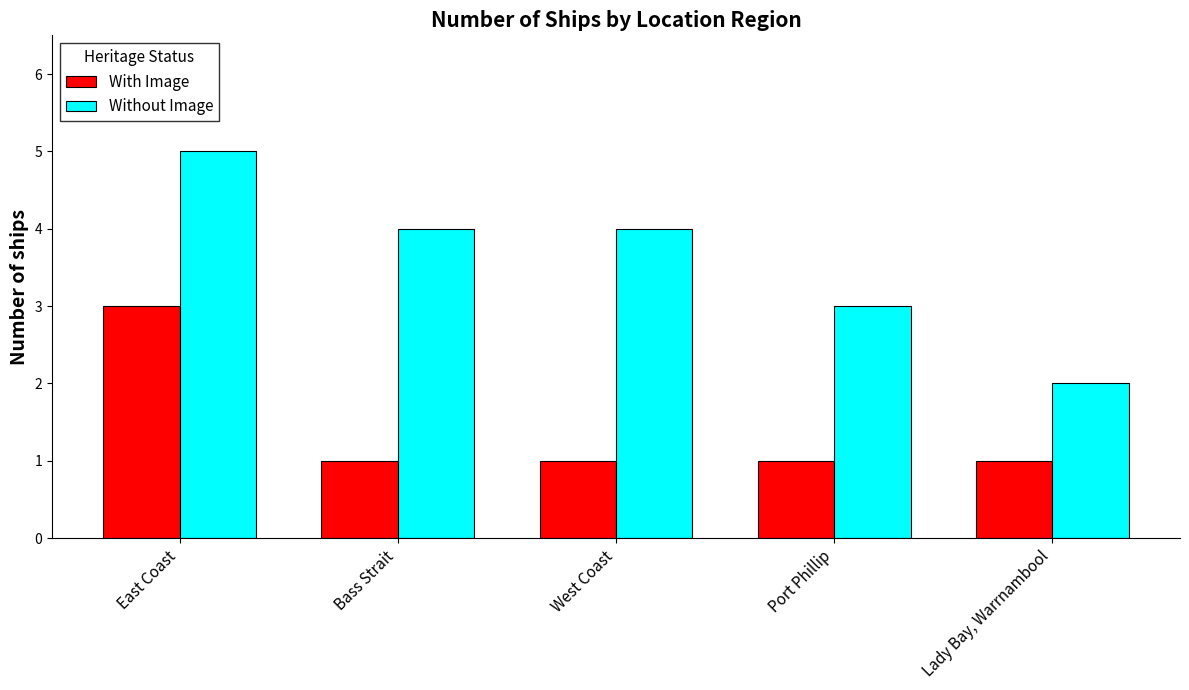

Rank the series by their maximum value, from lowest to highest.

With Image, Without Image